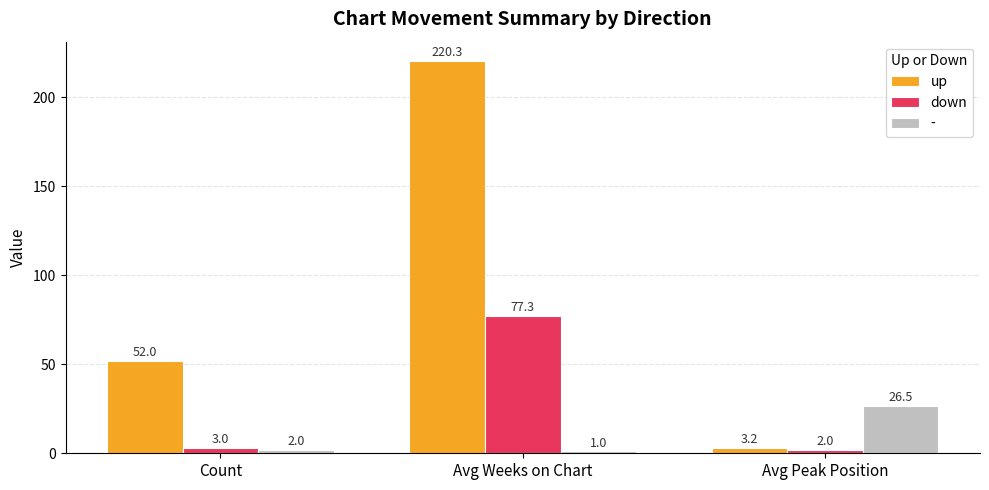

Which series has the largest total across all categories?

up